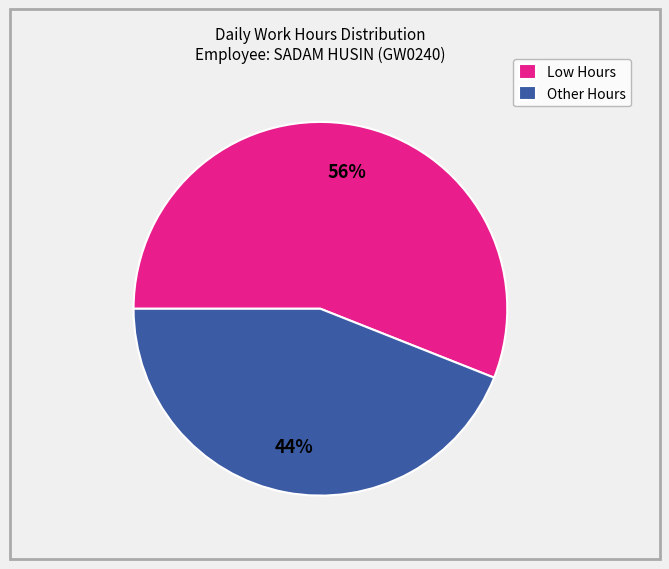

Which has a higher value, Low Hours or Other Hours?

Low Hours